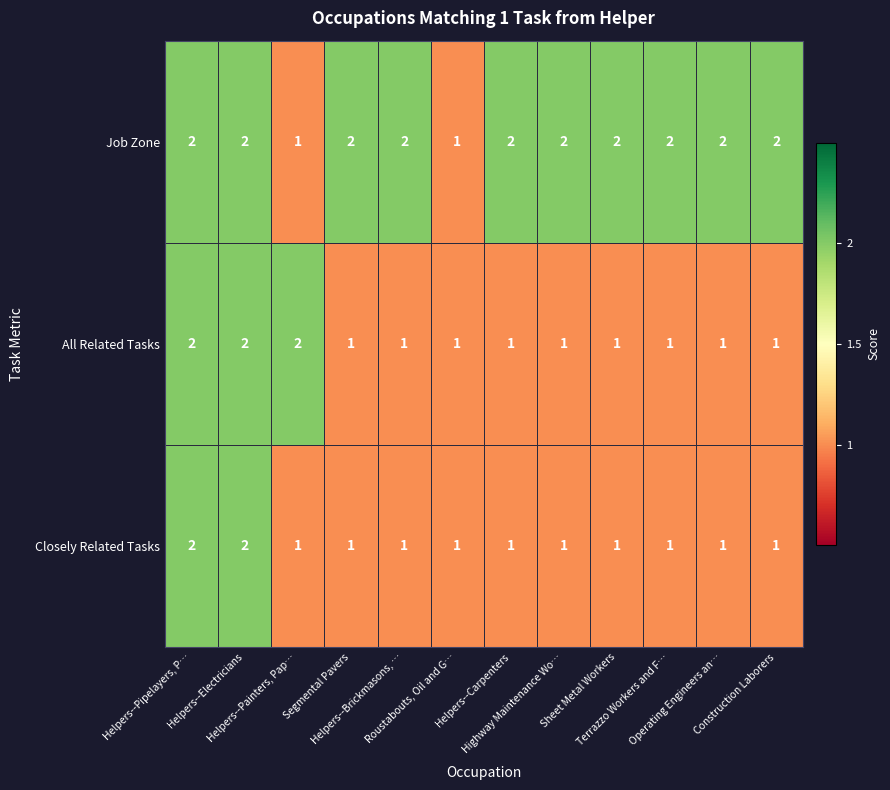

What is the sum of all All Related Tasks values?

15